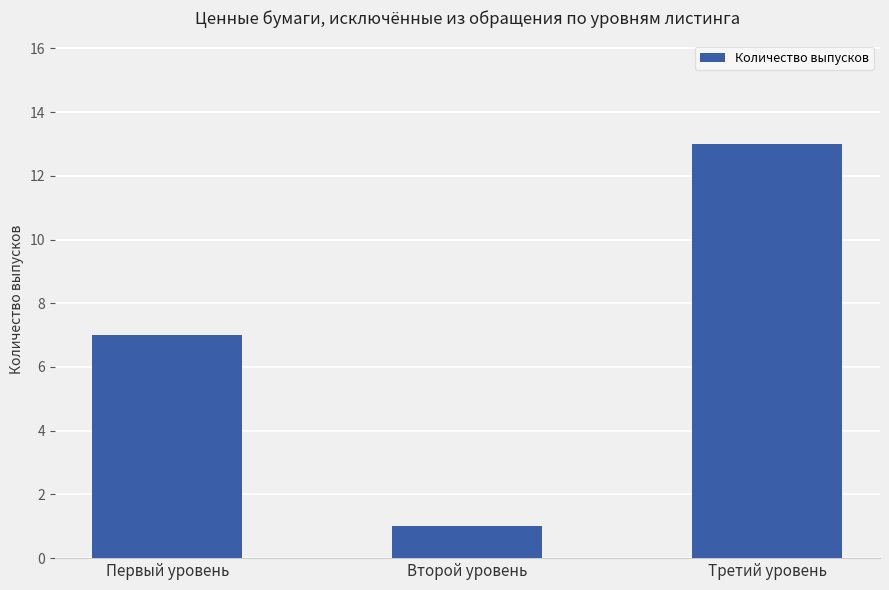

Rank the categories by value from highest to lowest.

Третий уровень, Первый уровень, Второй уровень